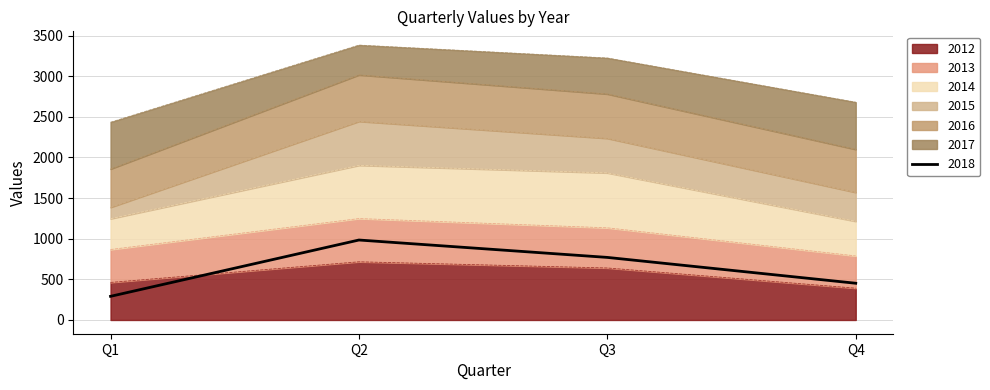

What is the difference between the 2017 values at Q2 and Q3?

93